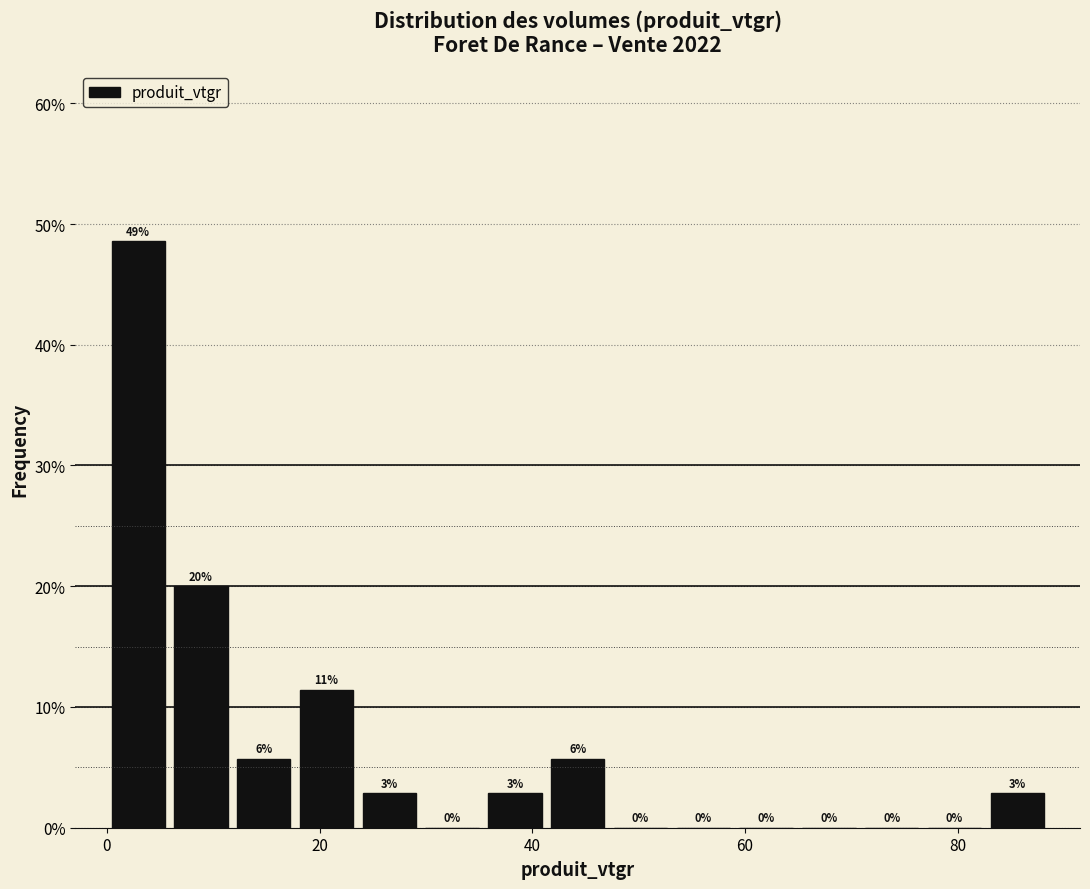

Around what value on the x-axis is the tallest bar? Give the approximate position of its centre, as read against the axis.

2